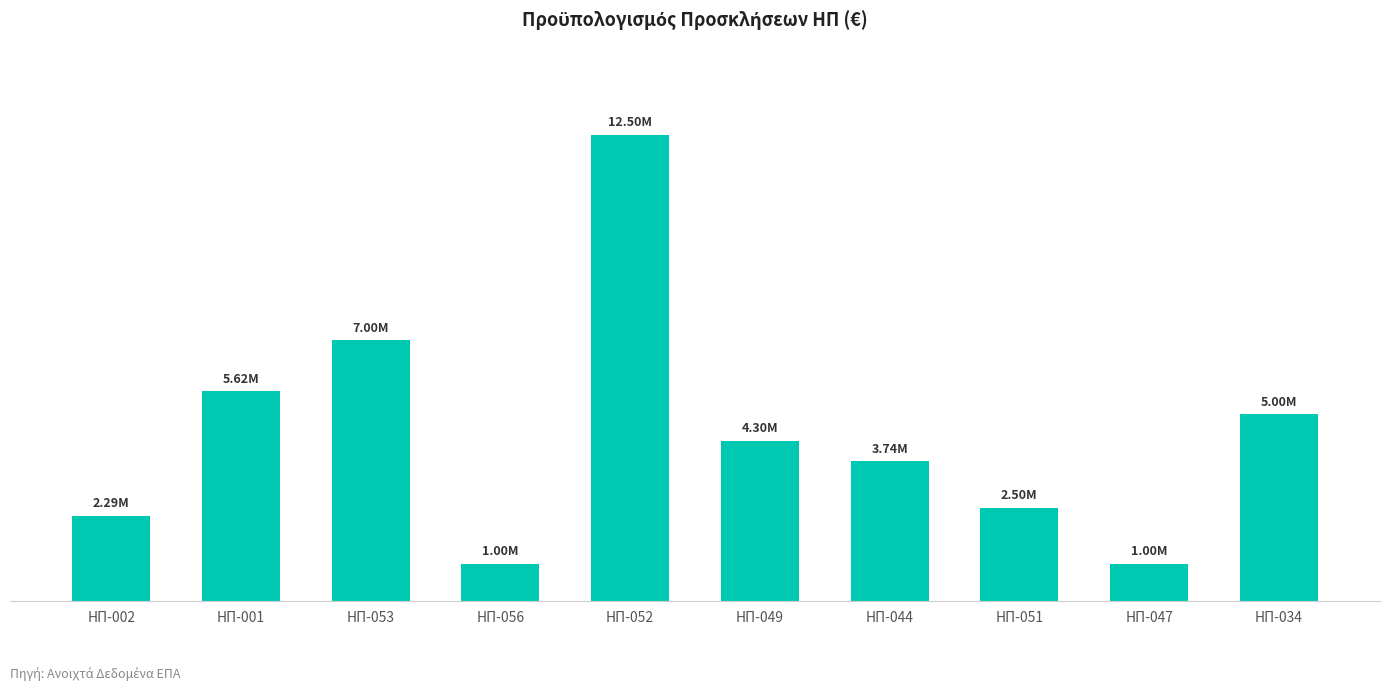

Reading right to left, transcribe all the data shown in this chart.

ΗΠ-034=5000000	ΗΠ-047=1000000	ΗΠ-051=2500000	ΗΠ-044=3740000	ΗΠ-049=4300000	ΗΠ-052=12500000	ΗΠ-056=1000000	ΗΠ-053=7000000	ΗΠ-001=5622879	ΗΠ-002=2287172